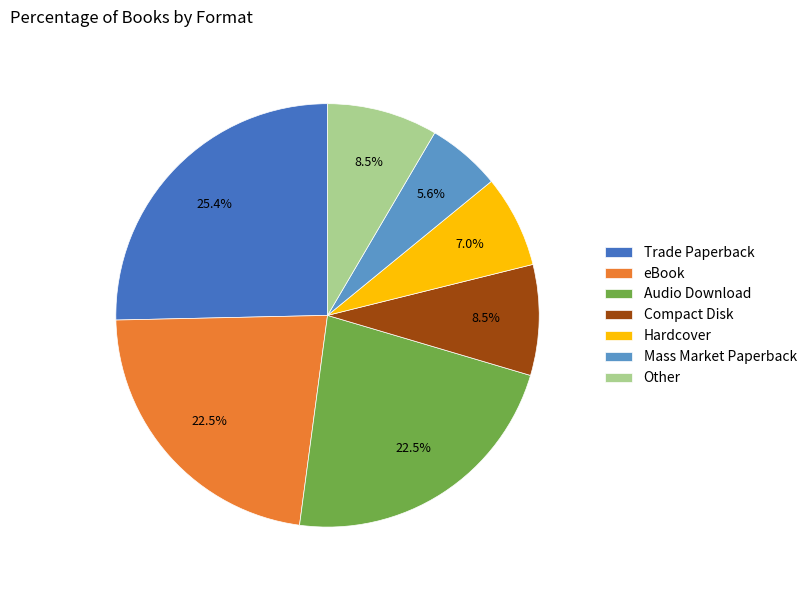

To the nearest percent, what is the average slice percentage?

14%